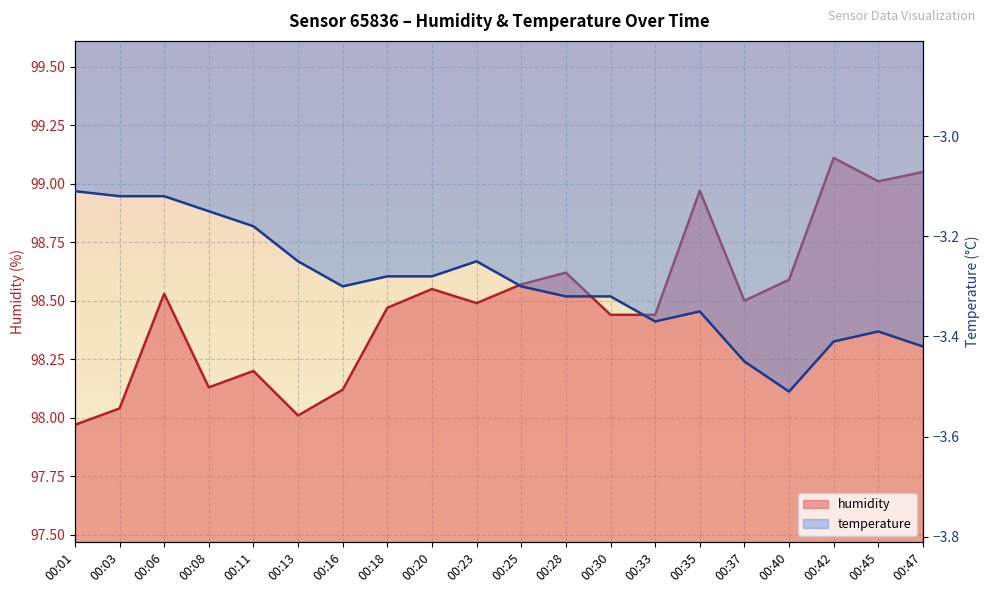

At how many categories does at least one series exceed 37?

20